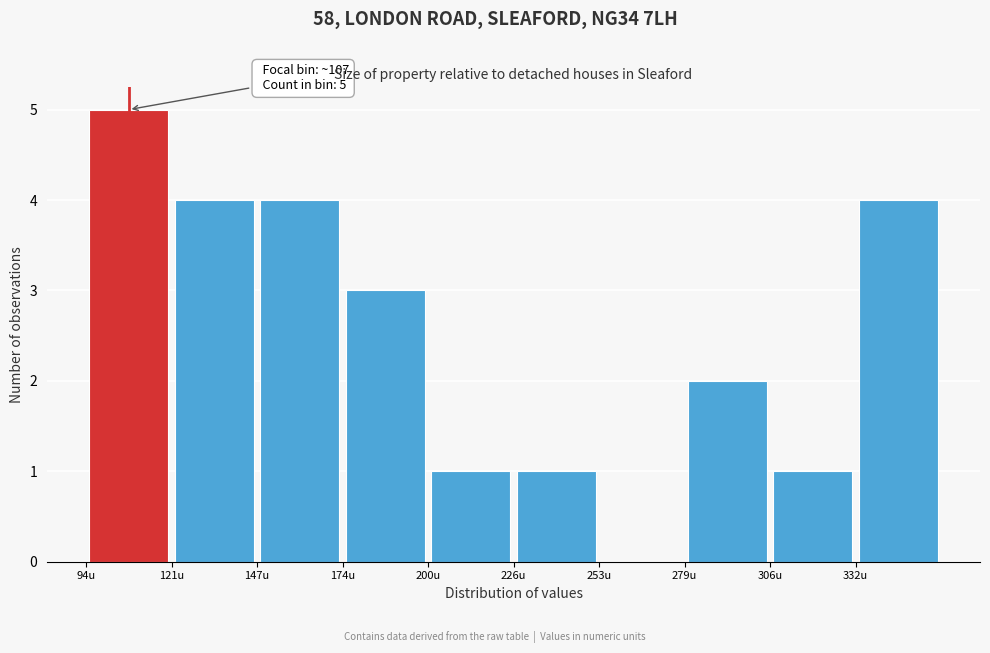

Over which range of the x-axis is the bar tallest?

95 to 120